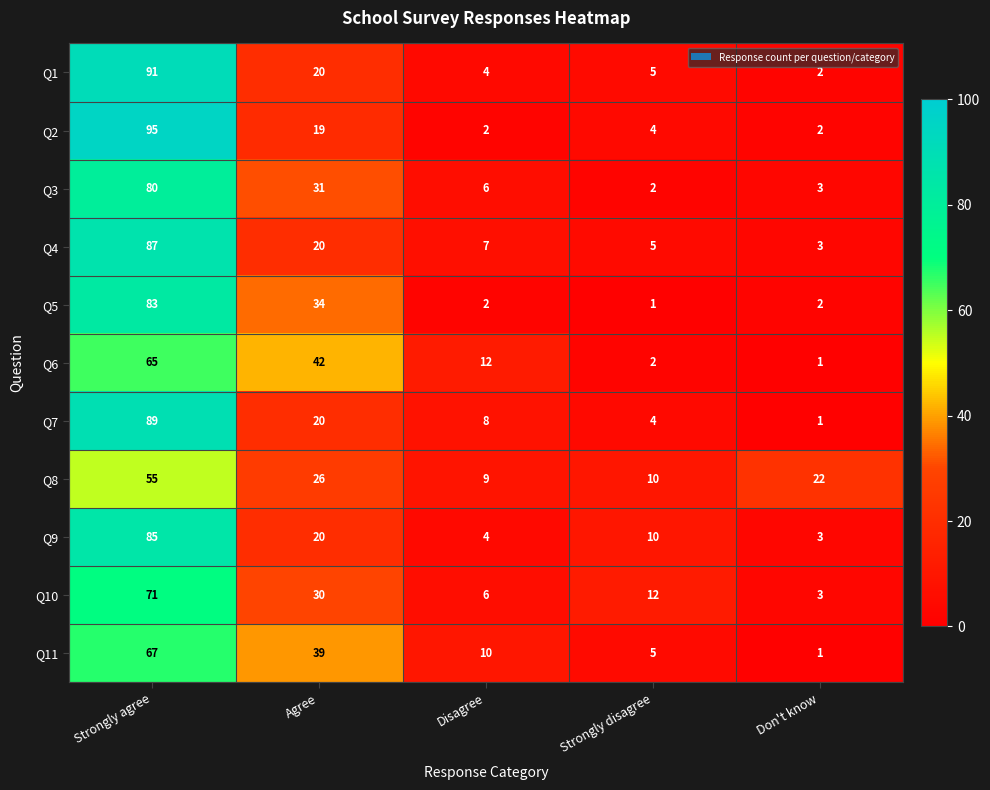

At which category is the sum across all series the highest?

Strongly agree